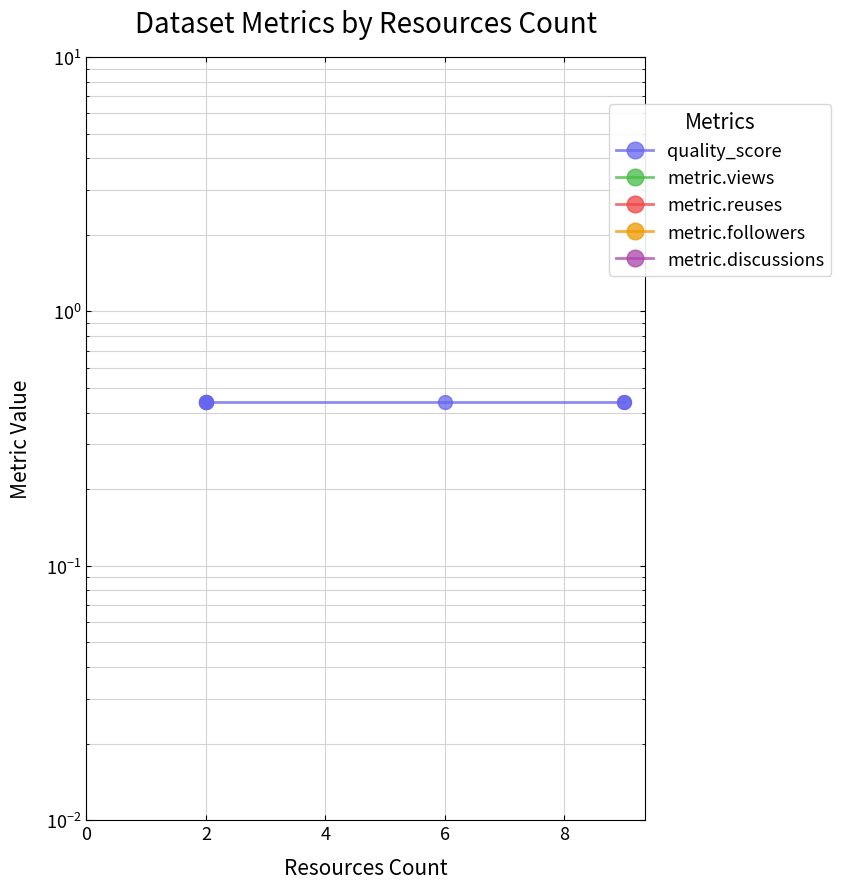

Is the value of metric.reuses at 4 greater than the value of metric.discussions at 10?

No